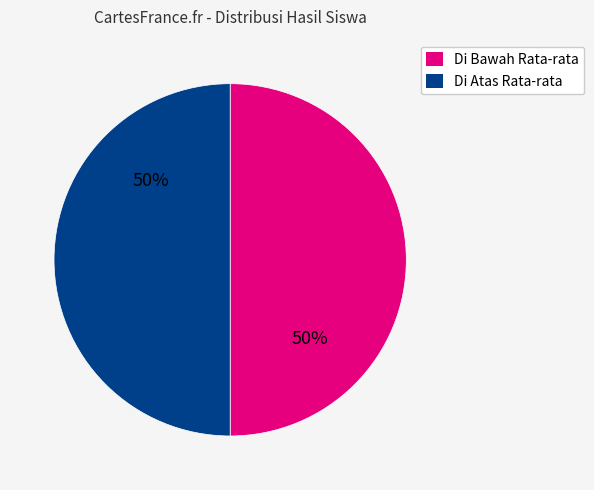

Count the number of slices in the pie.

2